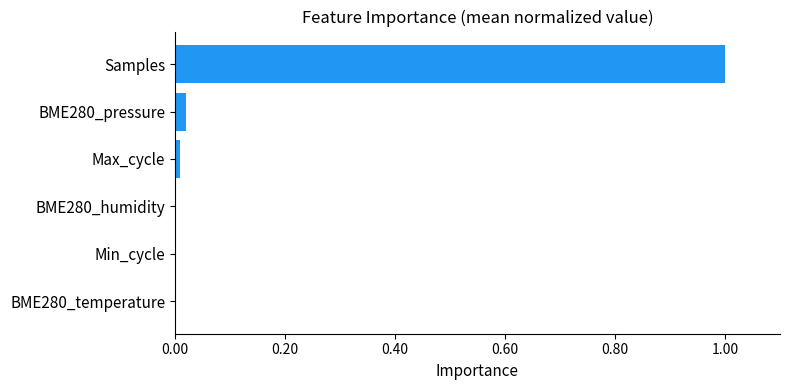

Is it true that the value at Samples is 0.6?

False